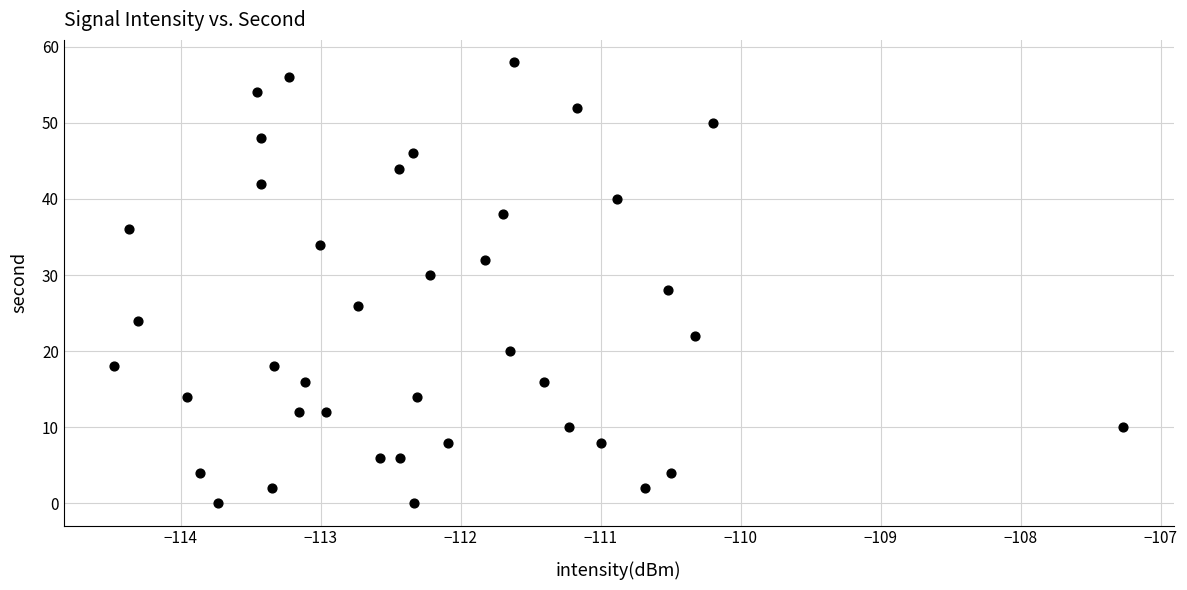

What is the range of Y values (max minus min)?

58